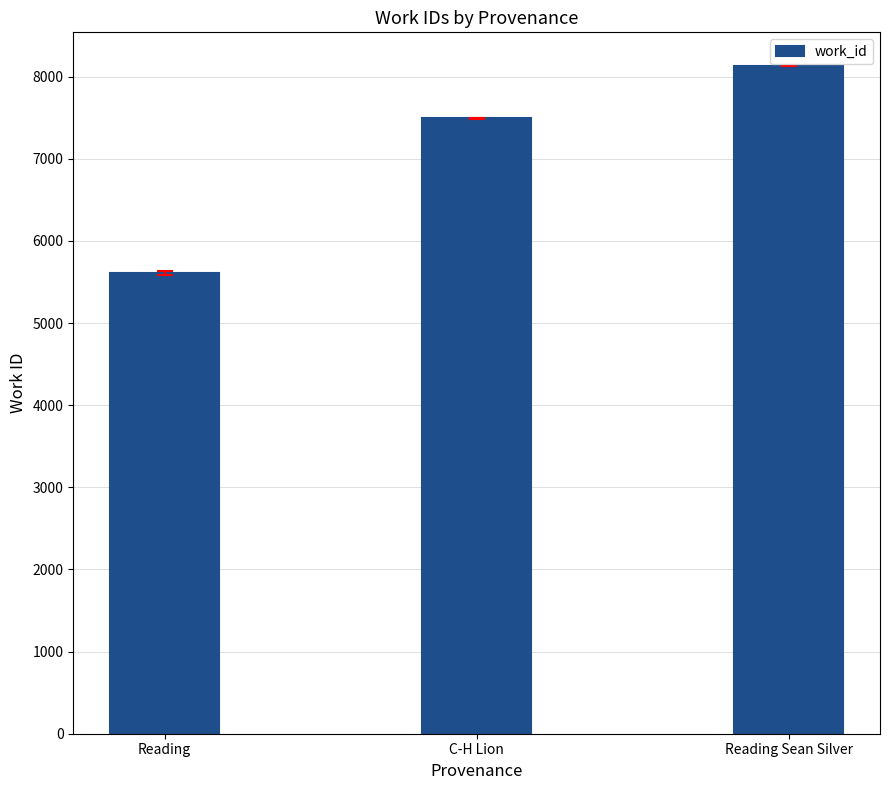

What is the sum of all values?

21229